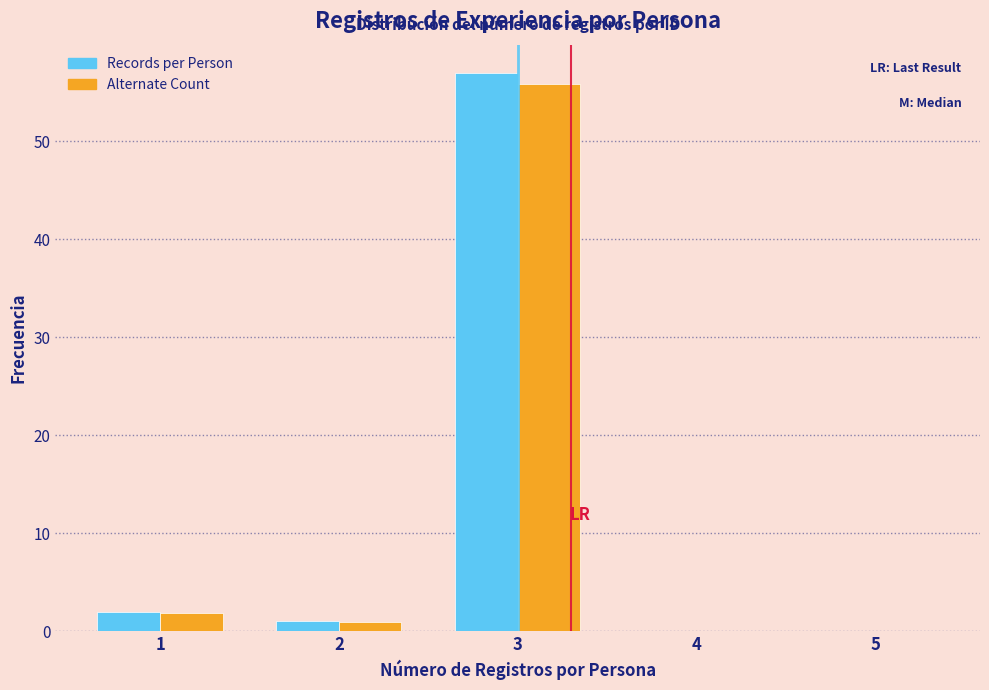

Reading left to right, transcribe this chart: for each range on the x-axis, give the height of each series' bar. The values are not printed on the chart, so give them approximately, as read against the axis.

0.5 to 1.5: Records per Person=2	Alternate Count=2
1.5 to 2.5: Records per Person=1	Alternate Count=under 1
2.5 to 3.5: Records per Person=57	Alternate Count=56
3.5 to 4.5: Records per Person=0	Alternate Count=0
4.5 to 5.5: Records per Person=0	Alternate Count=0